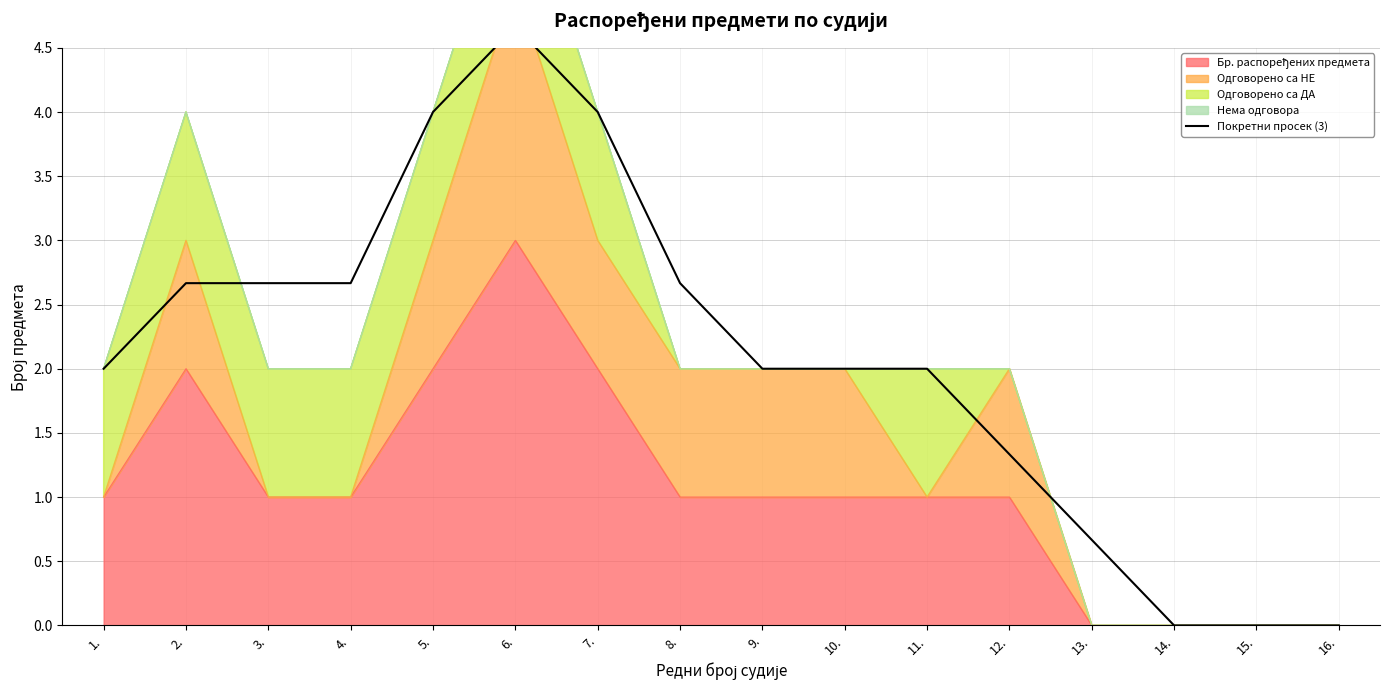

What is the ratio of the value at 6. to the value at 11.?

2.3